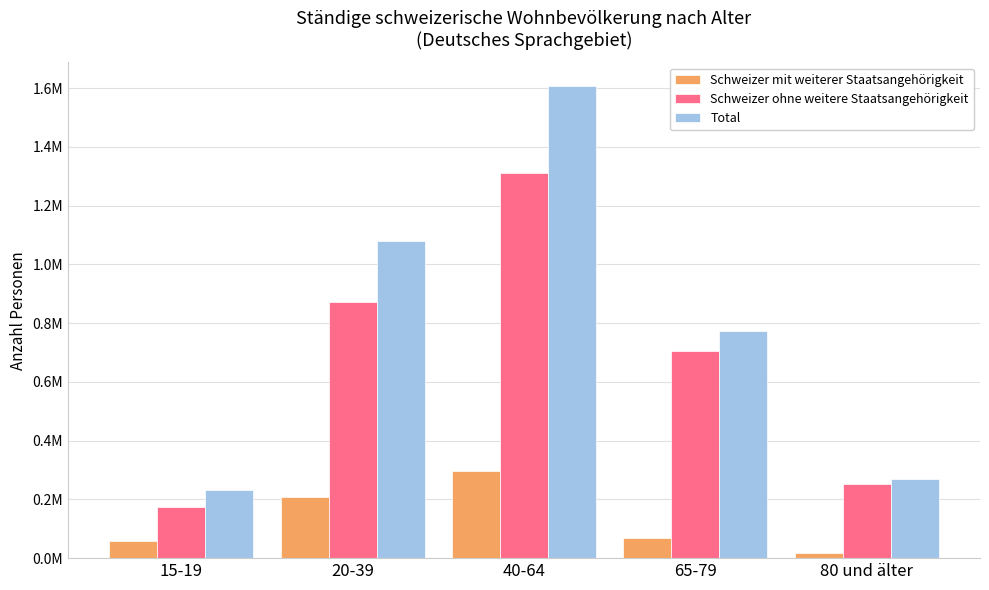

At which label is Schweizer mit weiterer Staatsangehörigkeit closest to 157256?

20-39